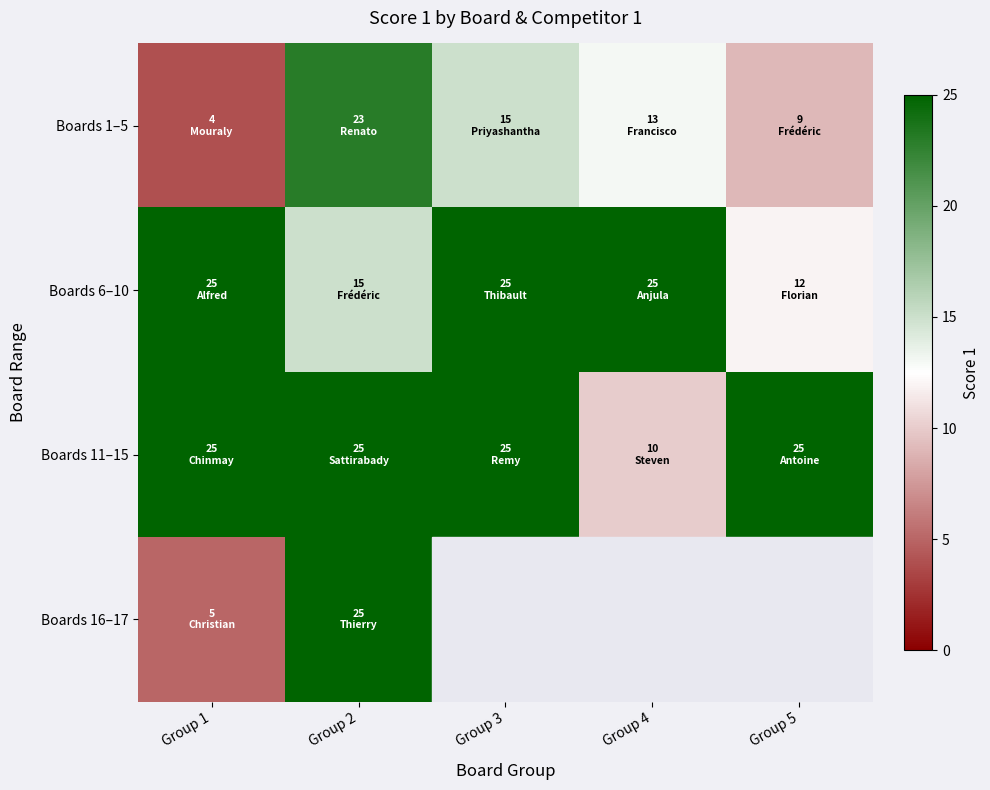

What is the total value across all series at Group 2?

88.0